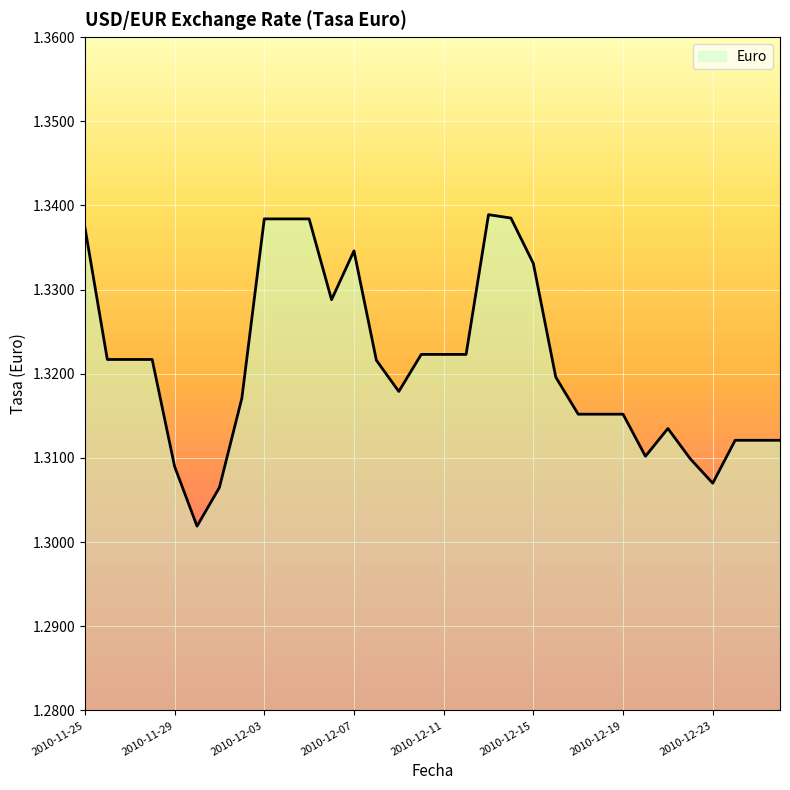

Does the chart have visible grid lines?

Yes